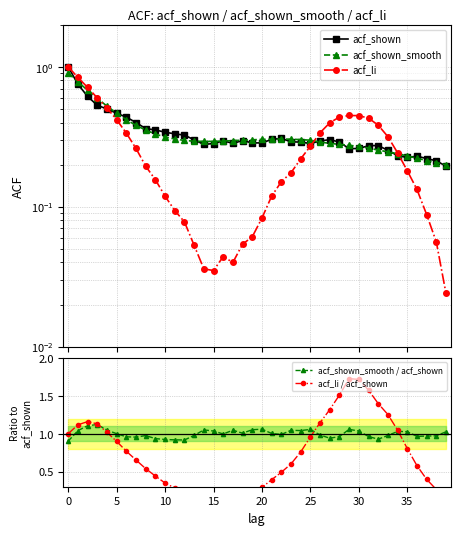

Count the number of data series in this chart.

5